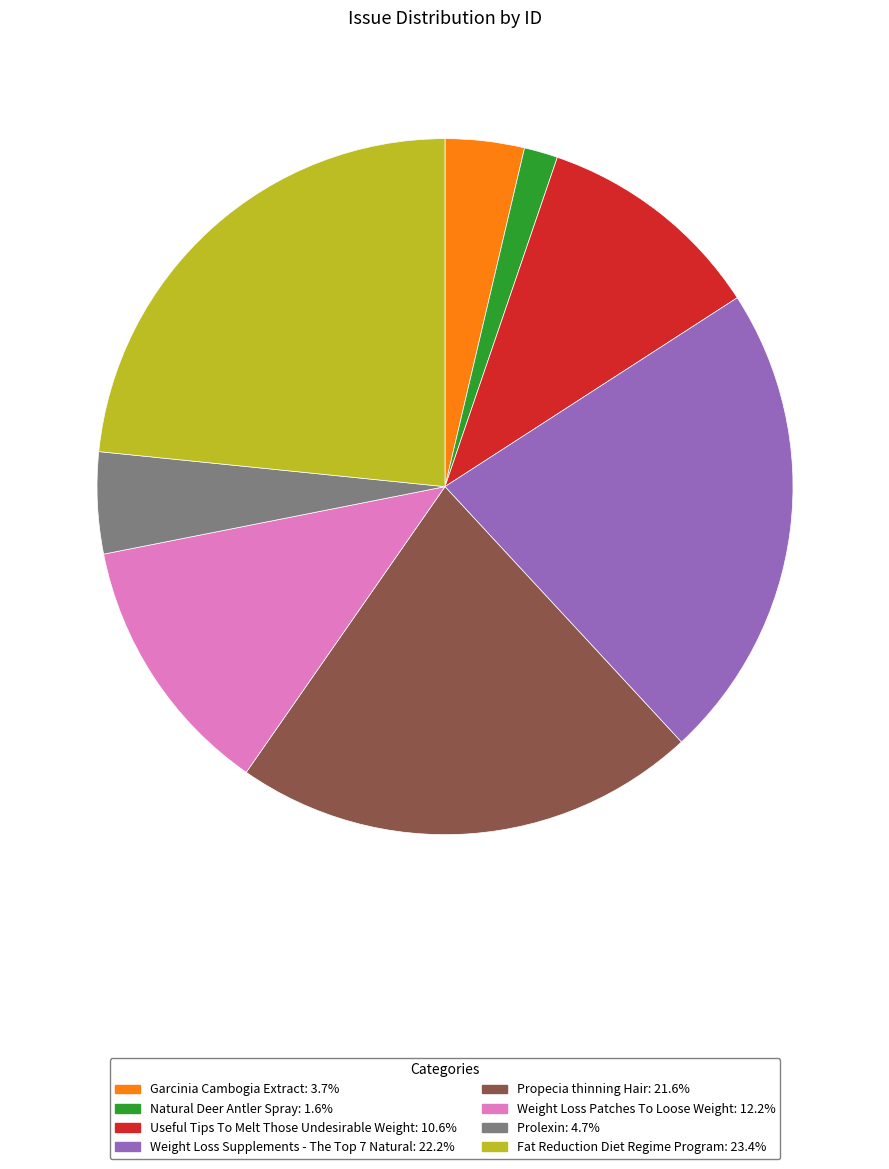

How many segments does this pie chart have?

8